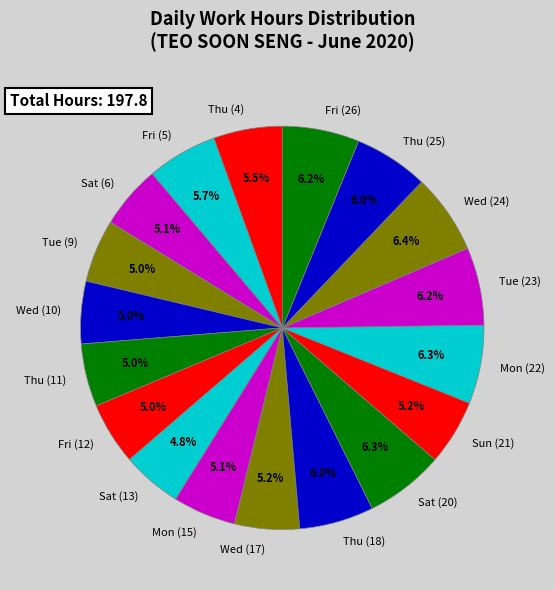

Combined, what portion of the pie is Sat (13) and Mon (22)?

11.1%